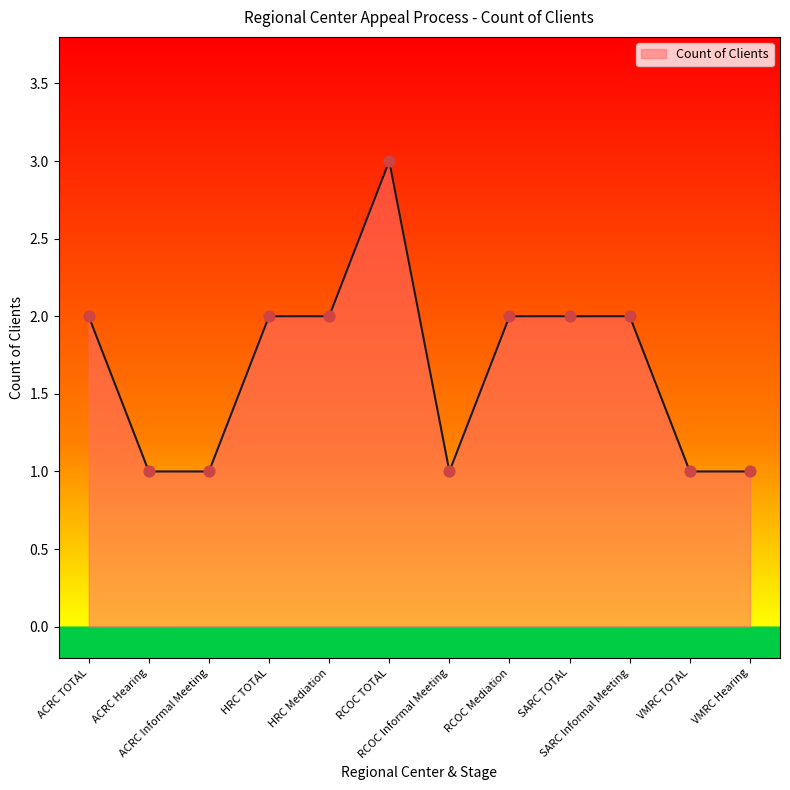

Between RCOC TOTAL and HRC Mediation, which is larger?

RCOC TOTAL